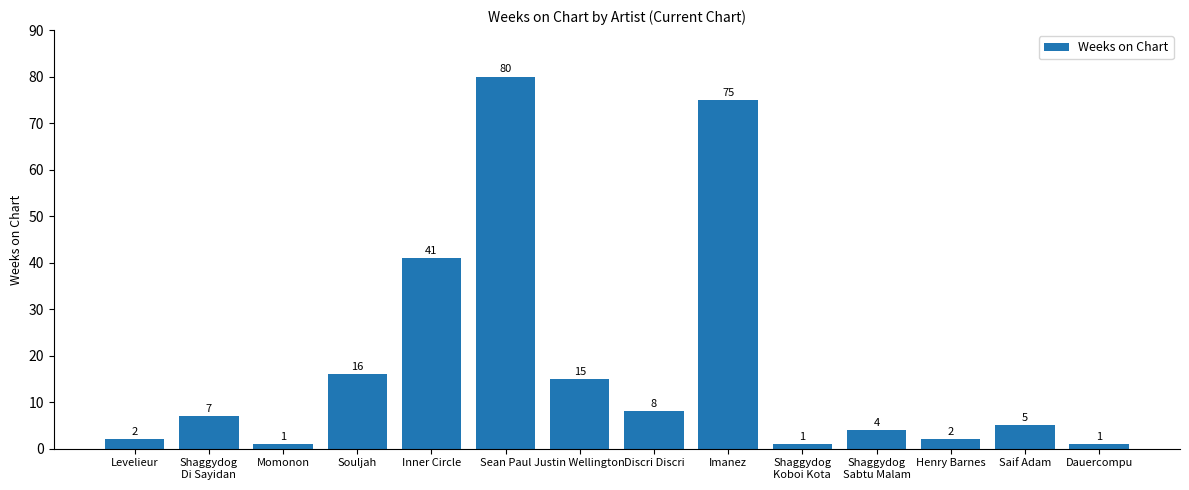

What is the greatest value displayed?

80